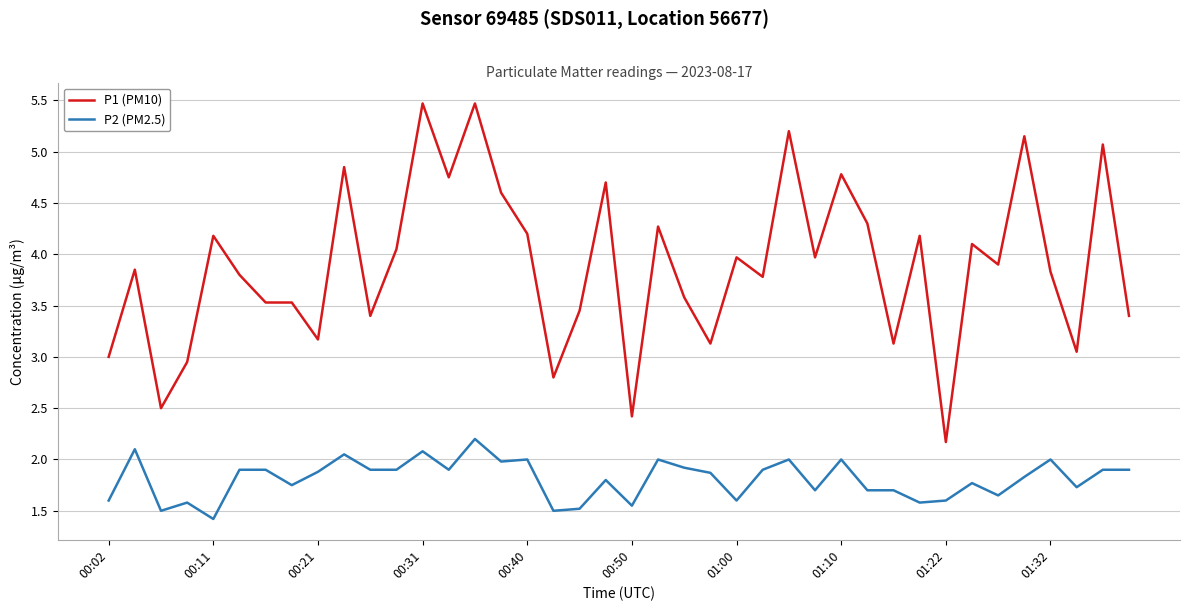

True or false: P2 (PM2.5) and P1 (PM10) intersect in this chart.

False